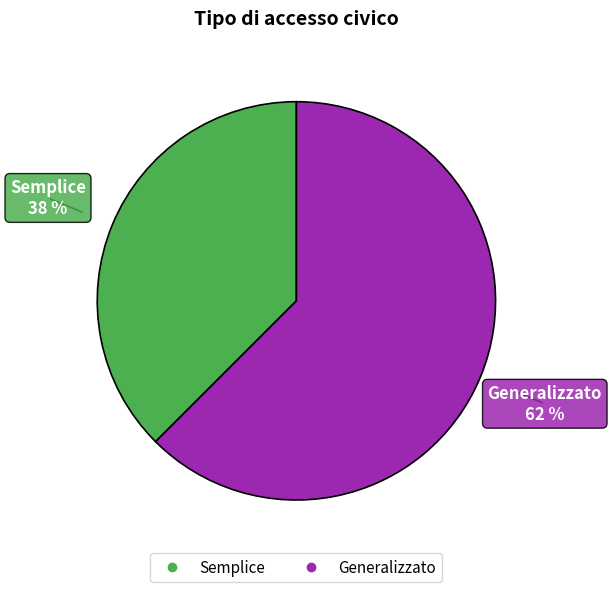

Is there a majority slice in this chart?

Yes